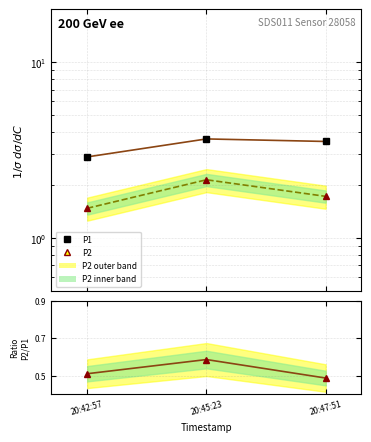

List the series in order of their overall mean, highest first.

P1, P2